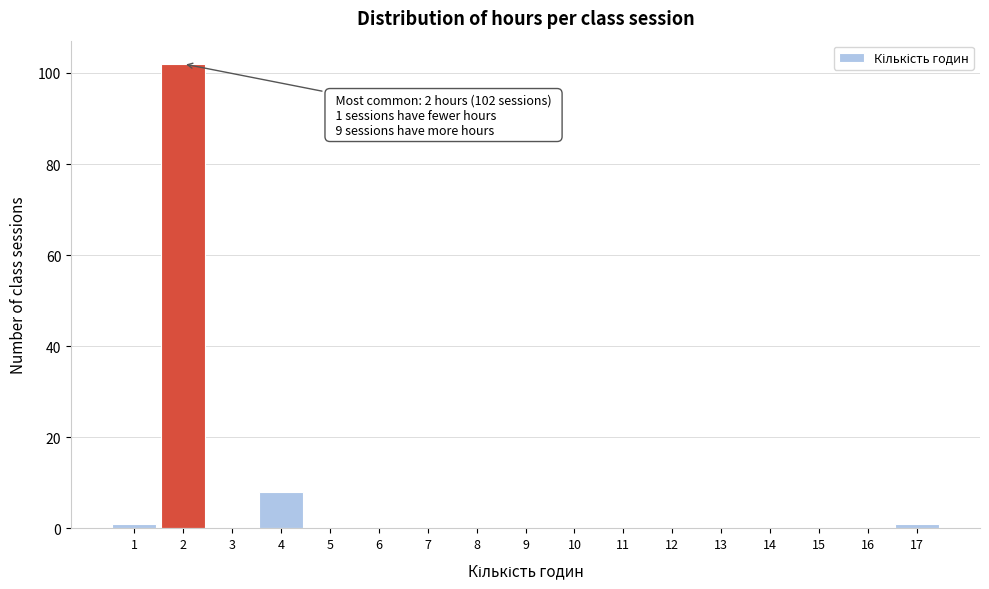

Over which range of the x-axis is the bar tallest?

1.5 to 2.5